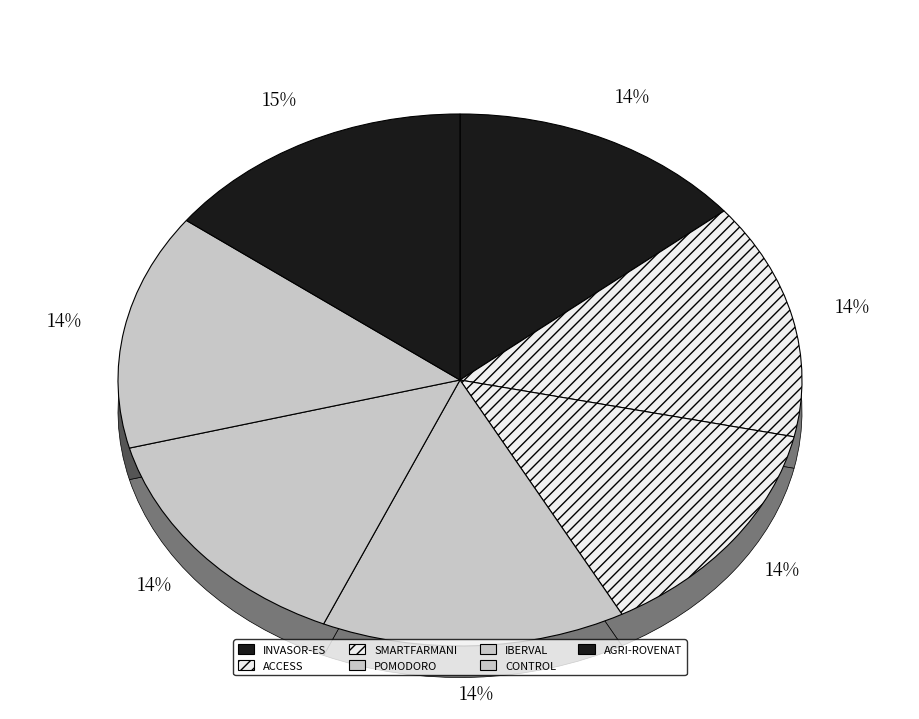

How many segments does this pie chart have?

7